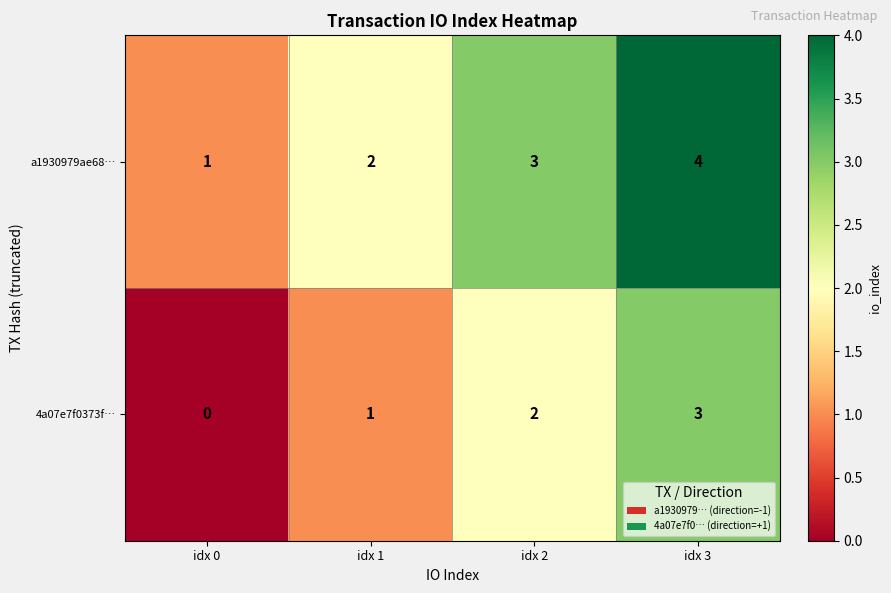

Is it true that a1930979ae68… equals 2 at idx 2?

False